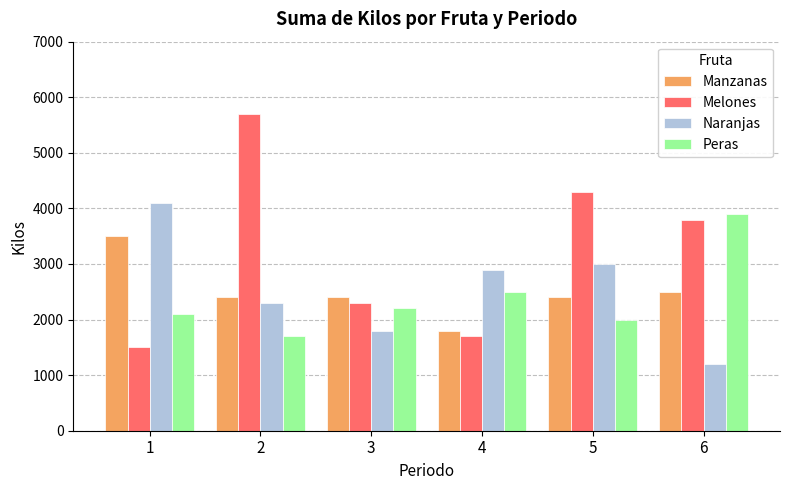

Which series changed the most between 3 and 5?

Melones